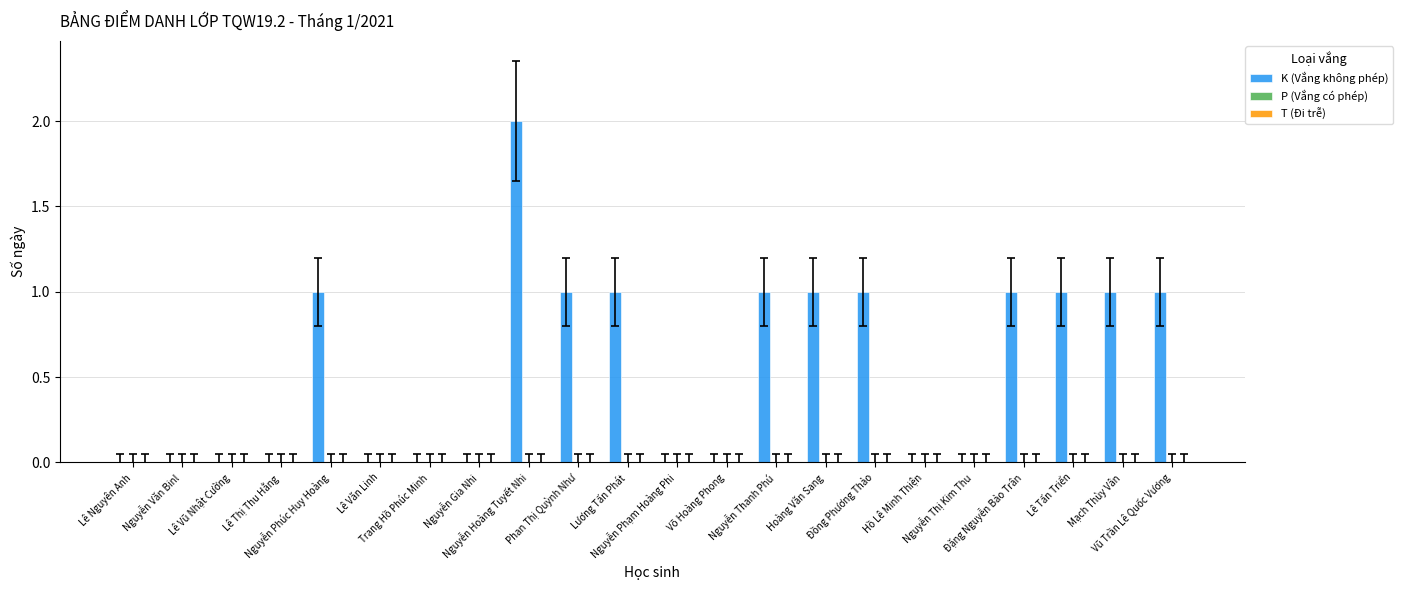

What is the sum of all values?

12